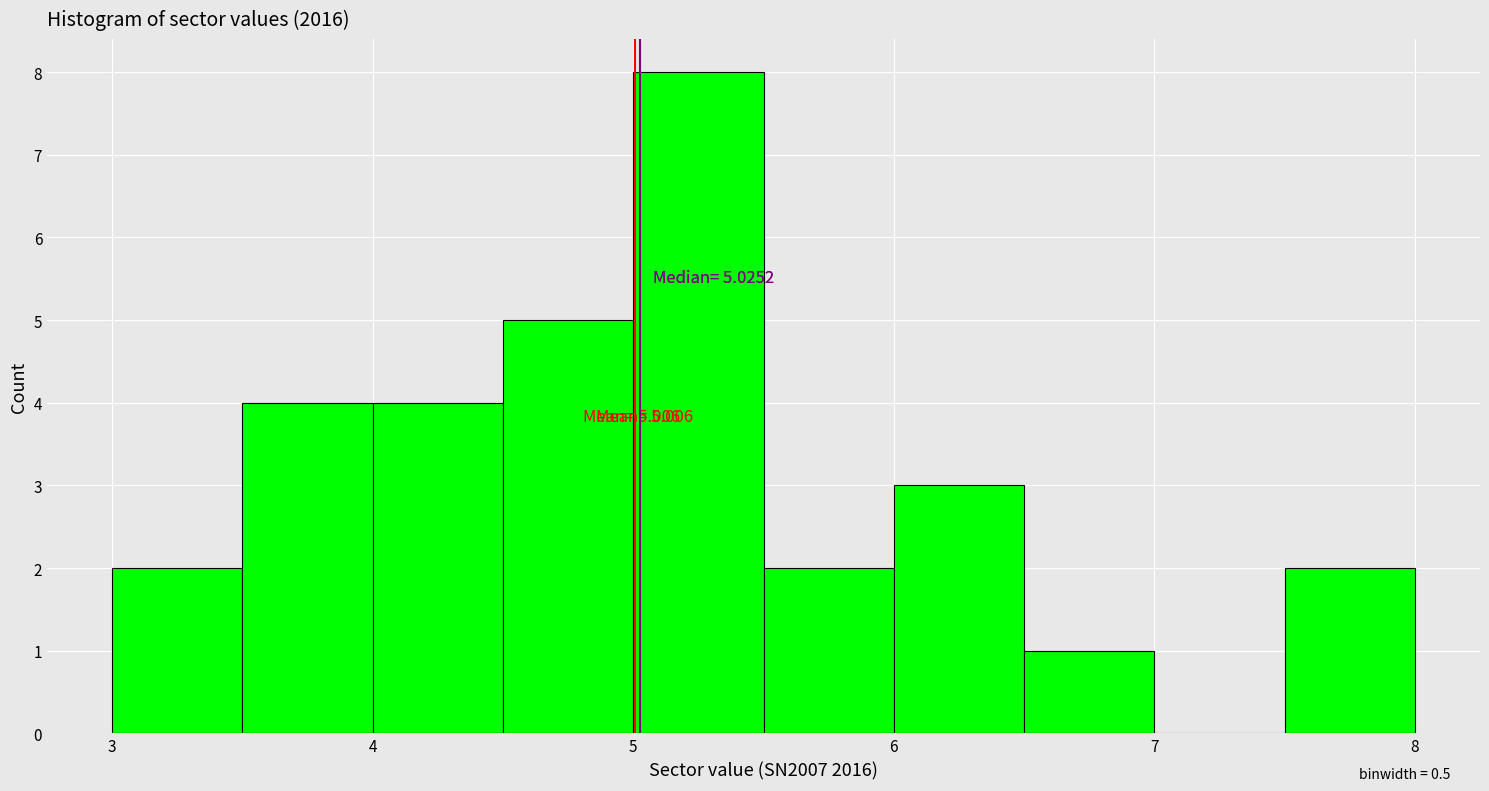

Over which range of the x-axis is the bar tallest?

5.0 to 5.5